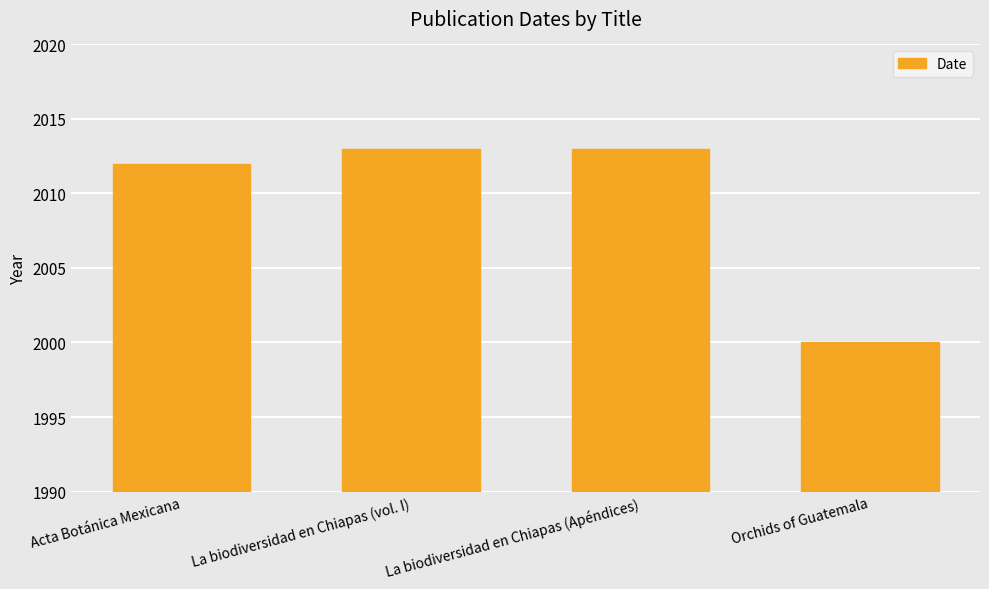

What is the minimum value shown in the chart?

2000